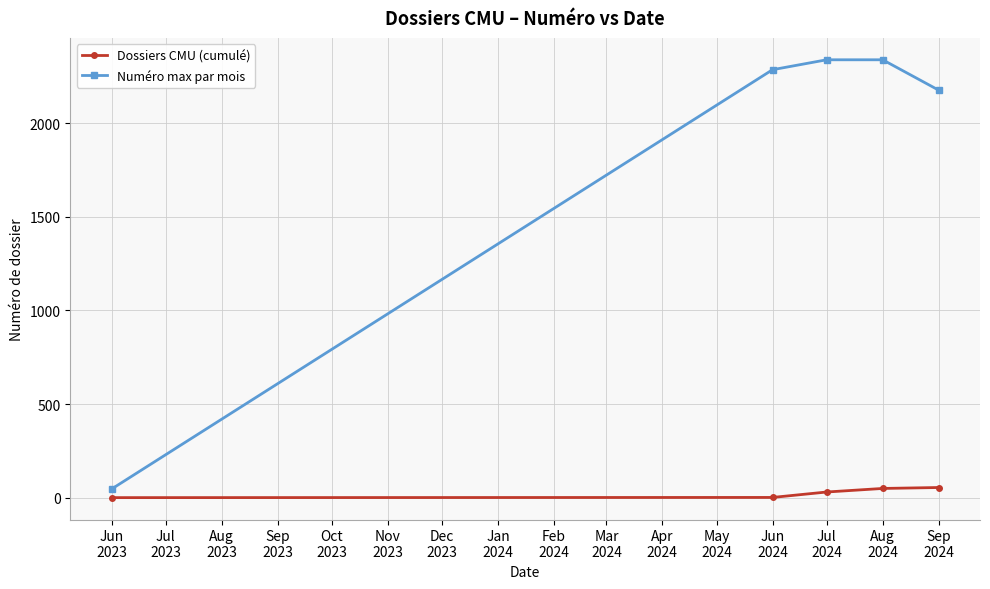

How many lines are shown in the chart?

2